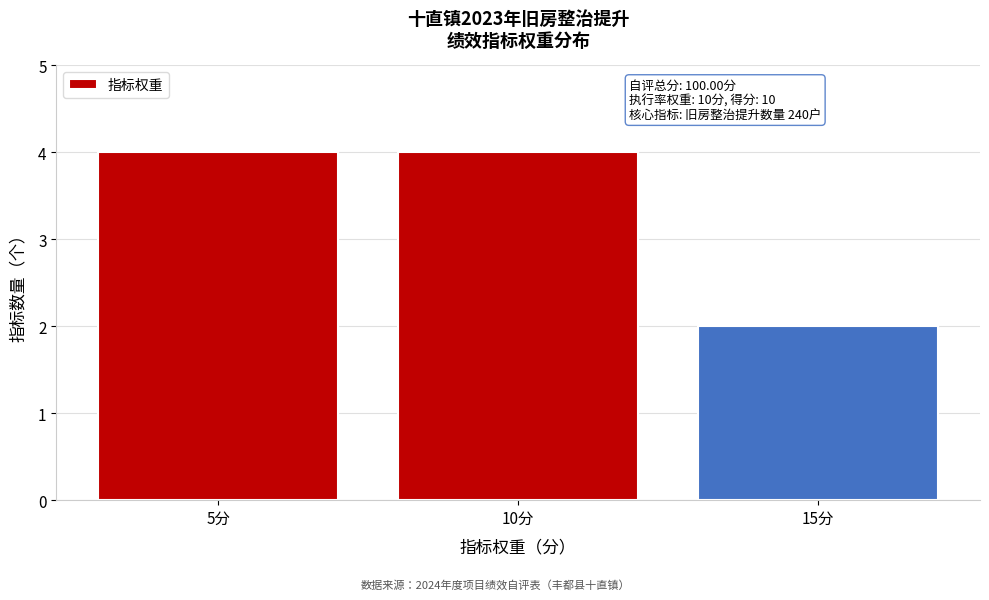

Reading left to right, transcribe all the data shown in this chart.

5分=4	10分=4	15分=2